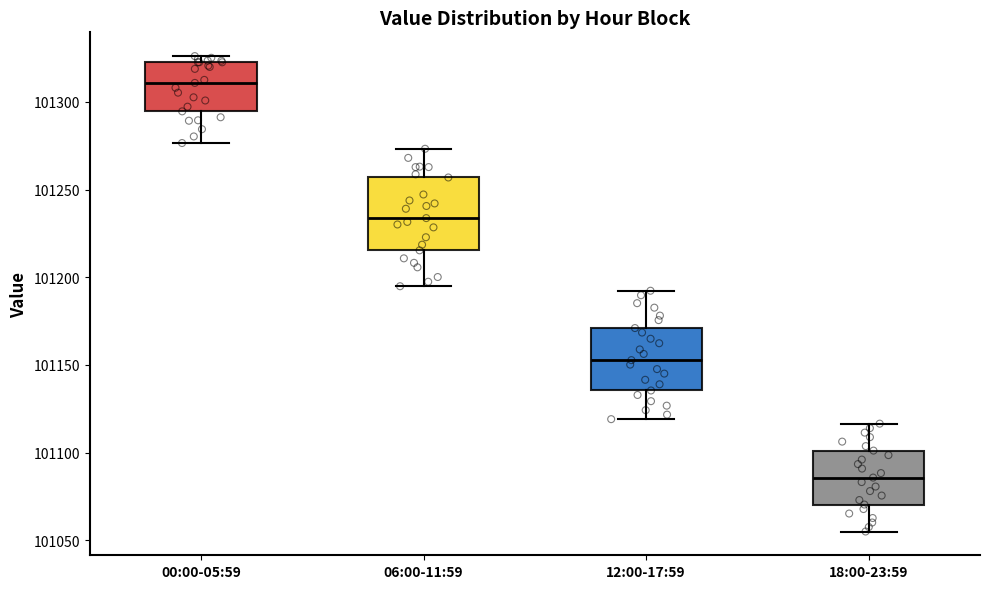

Reading left to right, transcribe this box plot: for each box, give where its median line is, the range the box spans, and where its two whiskers end, as read against the y-axis. The values are not printed on the chart, so give them approximately, as read against the axis.

00:00-05:59: median 101310, box 101295 to 101325, whiskers 101275 to 101325 (just above the box's upper edge)
06:00-11:59: median 101235, box 101215 to 101255, whiskers 101195 to 101275
12:00-17:59: median 101155, box 101135 to 101170, whiskers 101120 to 101190
18:00-23:59: median 101085, box 101070 to 101100, whiskers 101055 to 101115